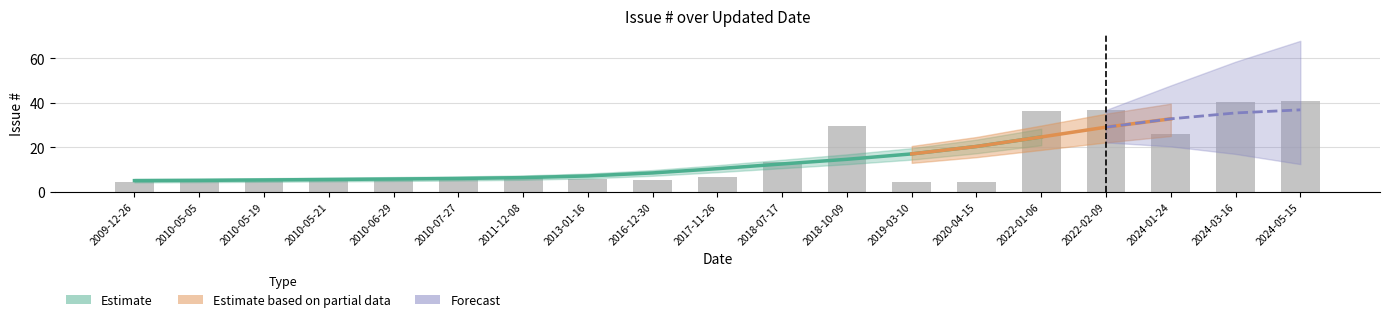

The value at 2020-04-15 is 2.9. True or false?

False